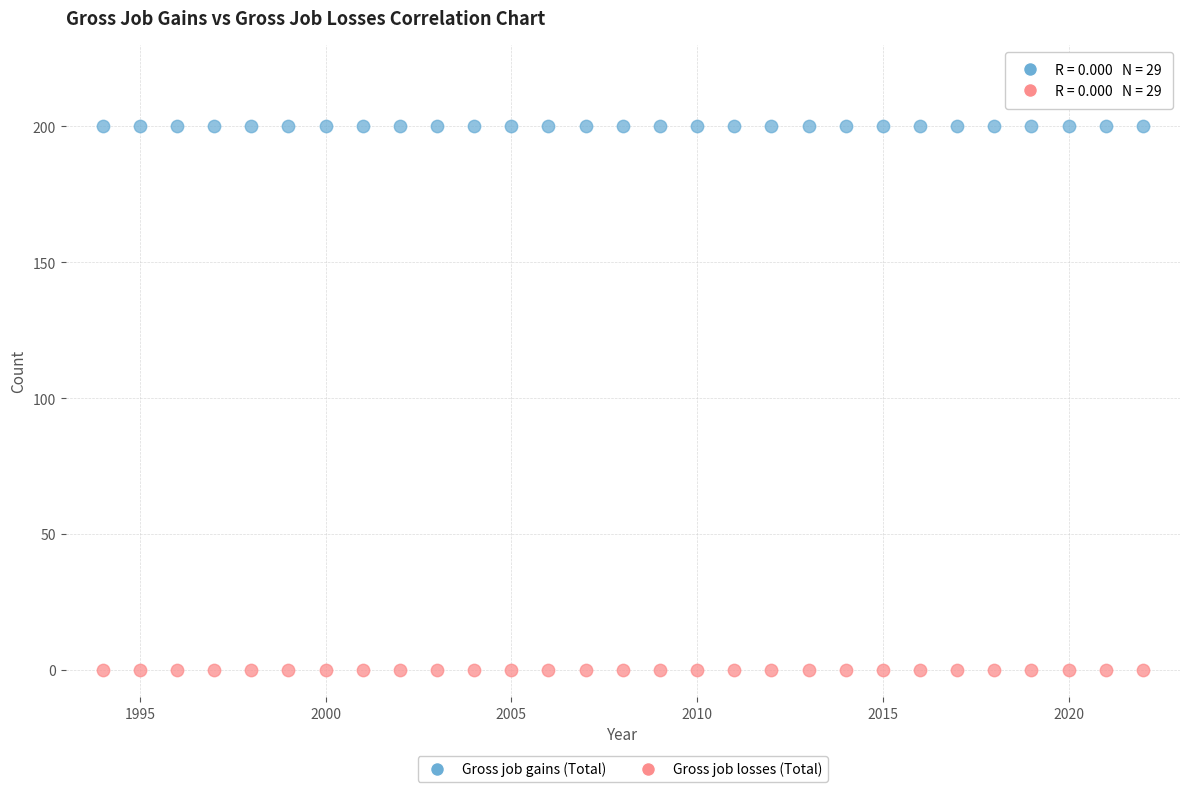

Which series reaches the minimum Y coordinate?

Gross job losses (Total)